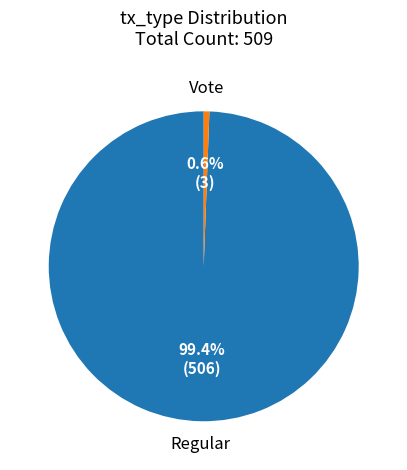

Does any single category account for the majority?

Yes